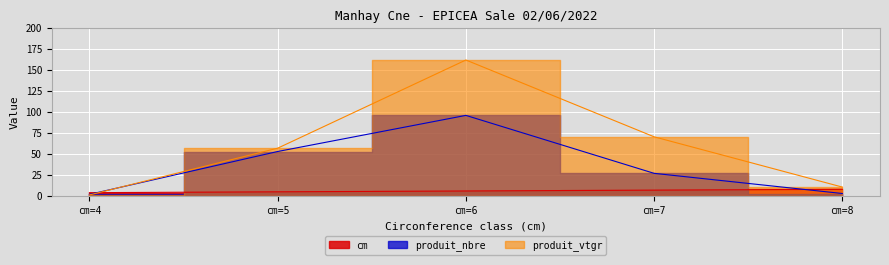

Which series has the largest total across all categories?

produit_vtgr